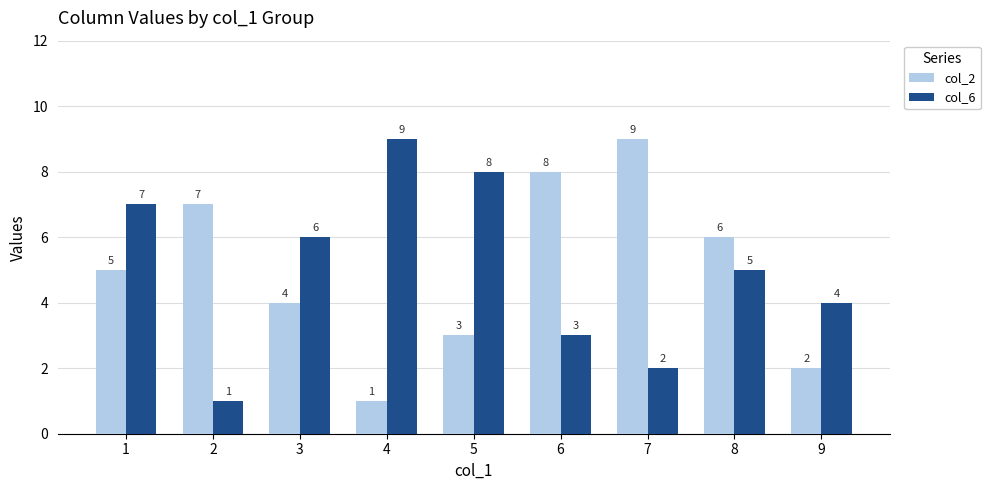

Count the col_2 values in the range 3 to 7.

5